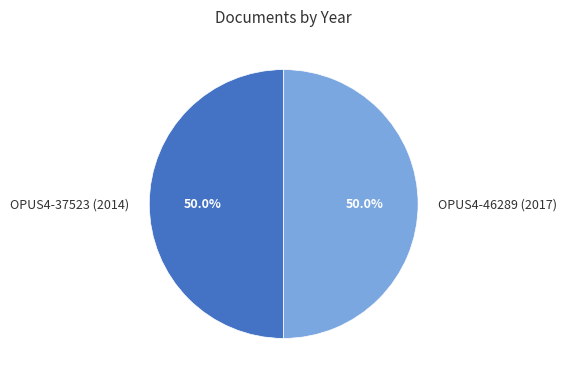

What is the ratio of the value at OPUS4-37523 (2014) to the value at OPUS4-46289 (2017)?

1.0